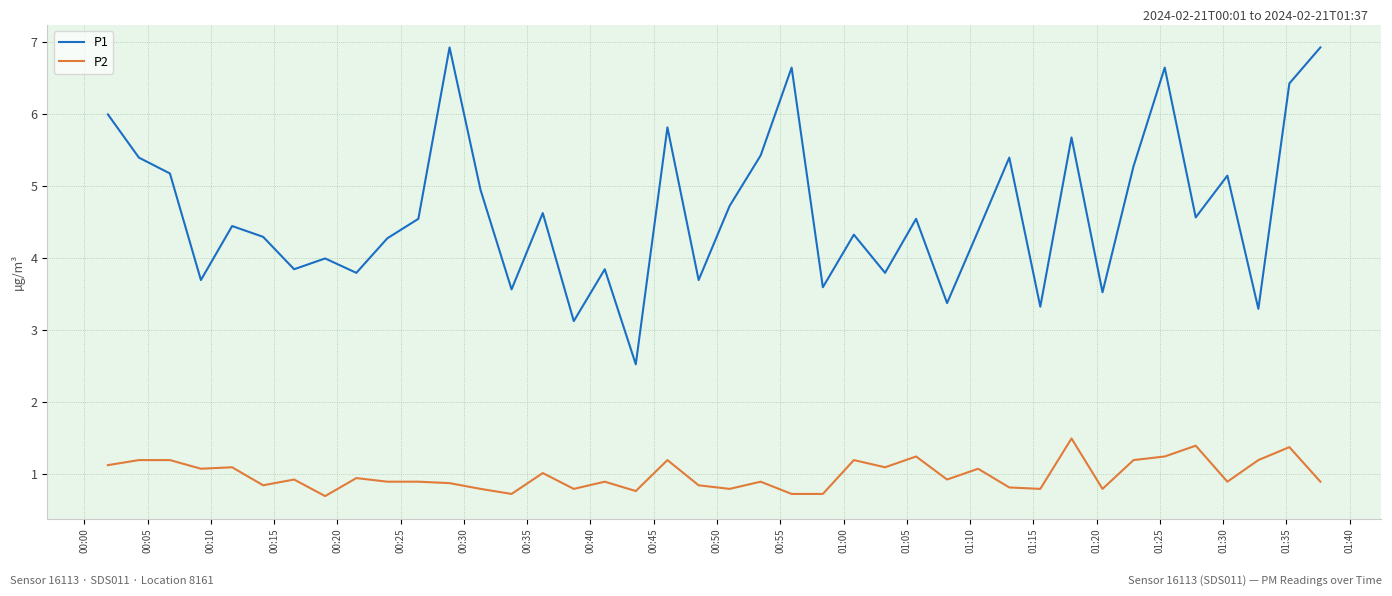

List the series in order of their overall mean, lowest first.

P2, P1